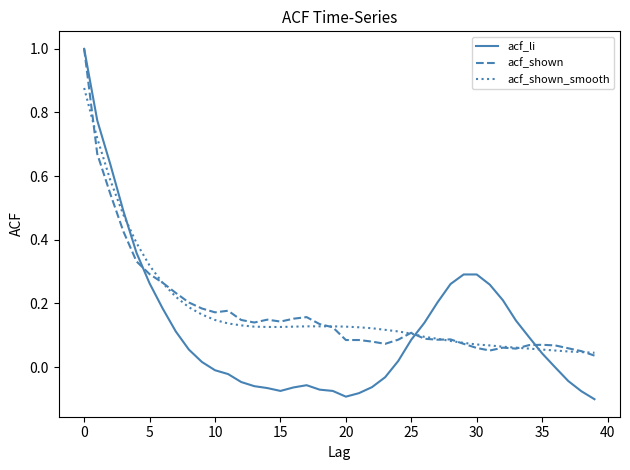

What is the greatest value displayed?

1.0